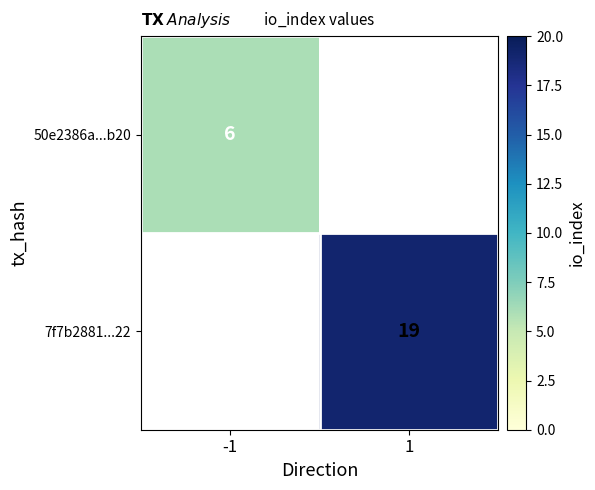

Is it true that 50e2386a...b20 equals 10 at -1?

False